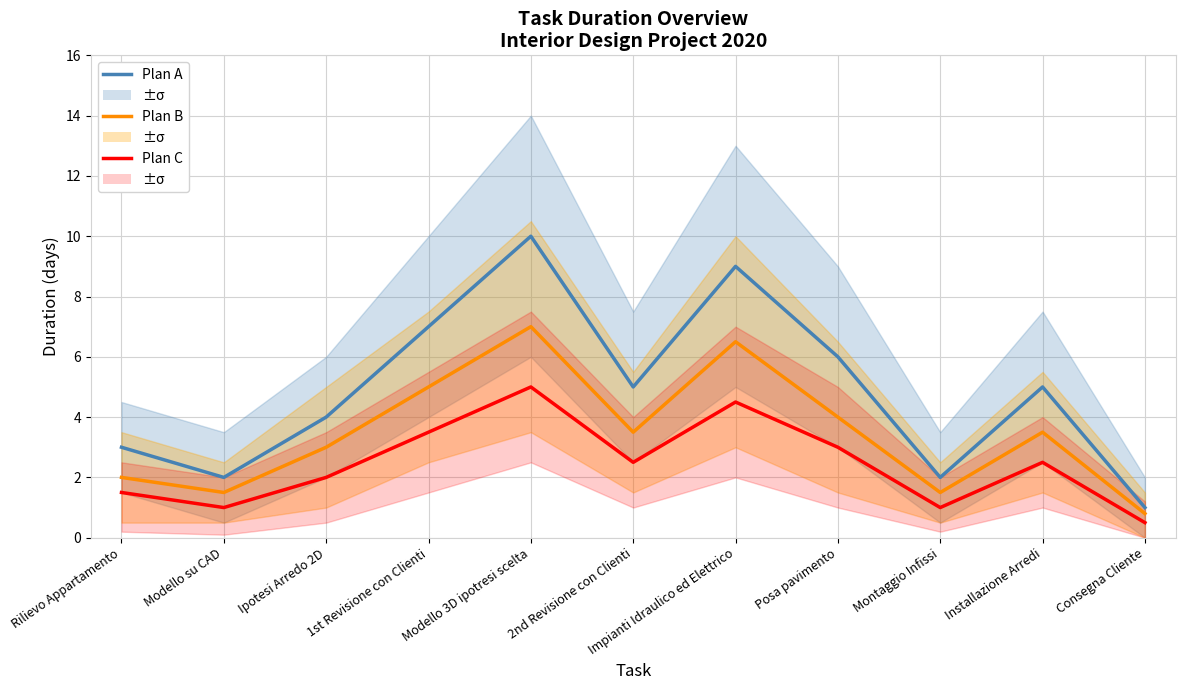

Reading right to left, what are all the values shown in this chart?

Plan A (Durata): Consegna Cliente=1.0	Installazione Arredi=5.0	Montaggio Infissi=2.0	Posa pavimento=6.0	Impianti Idraulico ed Elettrico=9.0	2nd Revisione con Clienti=5.0	Modello 3D ipotresi scelta=10.0	1st Revisione con Clienti=7.0	Ipotesi Arredo 2D=4.0	Modello su CAD=2.0	Rilievo Appartamento=3.0
Plan B (Durata): Consegna Cliente=0.8	Installazione Arredi=3.5	Montaggio Infissi=1.5	Posa pavimento=4.0	Impianti Idraulico ed Elettrico=6.5	2nd Revisione con Clienti=3.5	Modello 3D ipotresi scelta=7.0	1st Revisione con Clienti=5.0	Ipotesi Arredo 2D=3.0	Modello su CAD=1.5	Rilievo Appartamento=2.0
Plan C (Durata): Consegna Cliente=0.5	Installazione Arredi=2.5	Montaggio Infissi=1.0	Posa pavimento=3.0	Impianti Idraulico ed Elettrico=4.5	2nd Revisione con Clienti=2.5	Modello 3D ipotresi scelta=5.0	1st Revisione con Clienti=3.5	Ipotesi Arredo 2D=2.0	Modello su CAD=1.0	Rilievo Appartamento=1.5